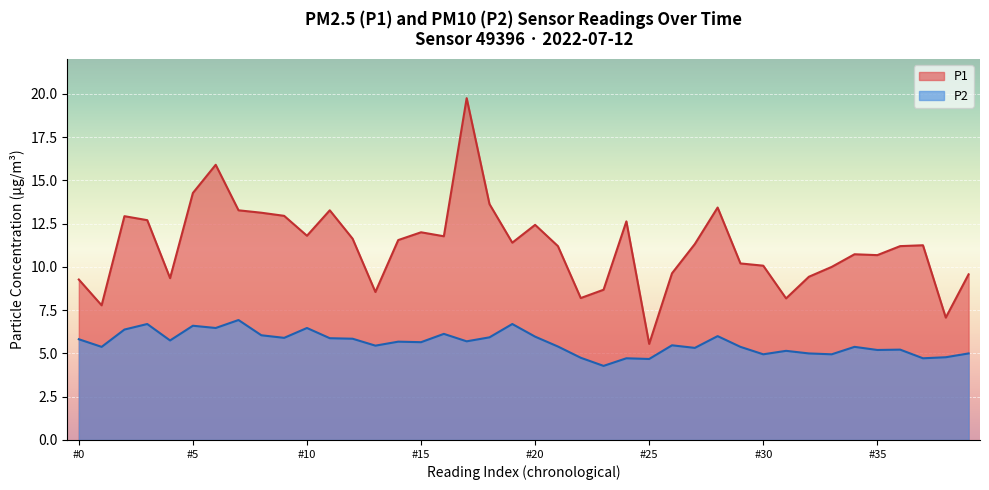

True or false: P2 and P1 intersect in this chart.

False